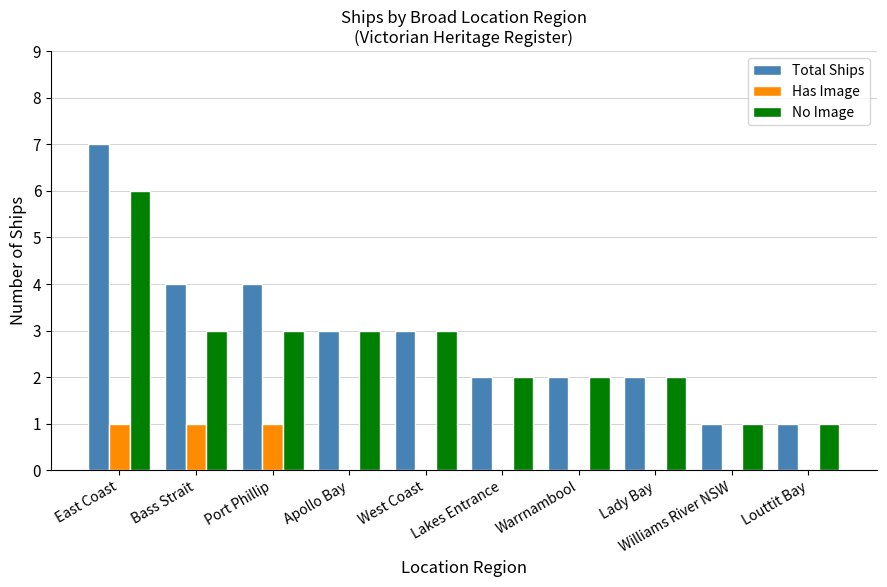

Does the chart contain stacked bars?

No